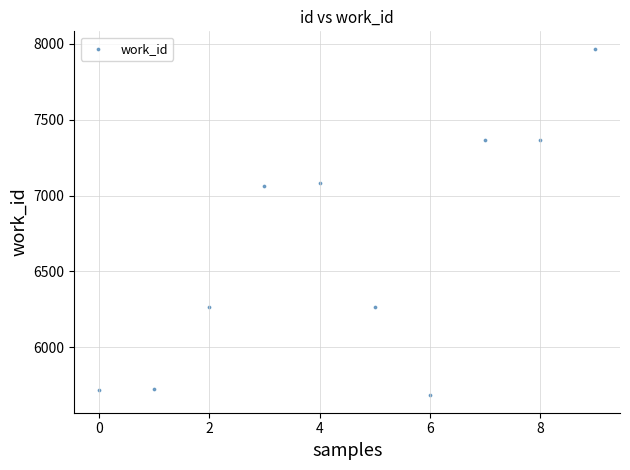

What is the range of Y values (max minus min)?

2288